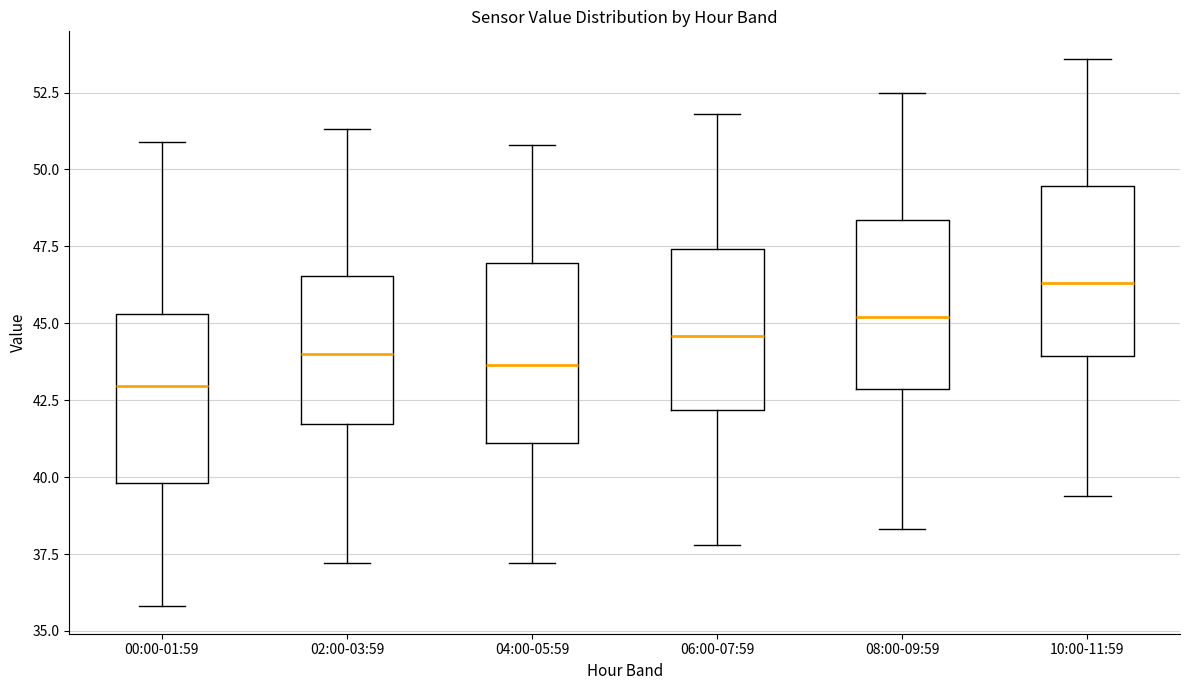

Reading left to right, transcribe this box plot: for each box, give where its median line is, the range the box spans, and where its two whiskers end, as read against the y-axis. The values are not printed on the chart, so give them approximately, as read against the axis.

00:00-01:59: median 43.0, box 40.0 to 45.5, whiskers 36.0 to 51.0
02:00-03:59: median 44.0, box 41.5 to 46.5, whiskers 37.0 to 51.5
04:00-05:59: median 43.5, box 41.0 to 47.0, whiskers 37.0 to 51.0
06:00-07:59: median 44.5, box 42.0 to 47.5, whiskers 38.0 to 52.0
08:00-09:59: median 45.0, box 43.0 to 48.5, whiskers 38.5 to 52.5
10:00-11:59: median 46.5, box 44.0 to 49.5, whiskers 39.5 to 53.5